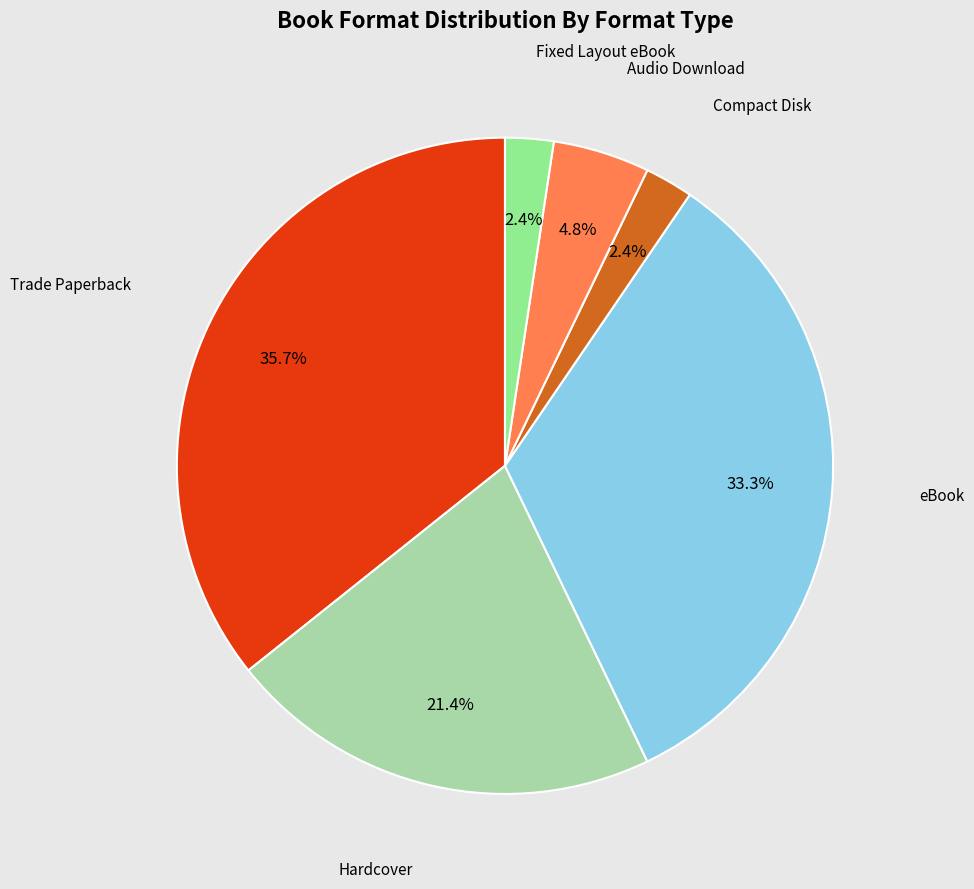

Does any single category account for the majority?

No